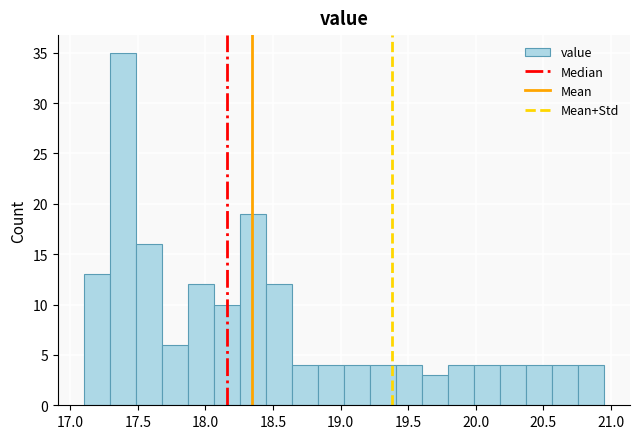

Read against the x-axis, roughly where is the centre of the tallest bar?

17.40